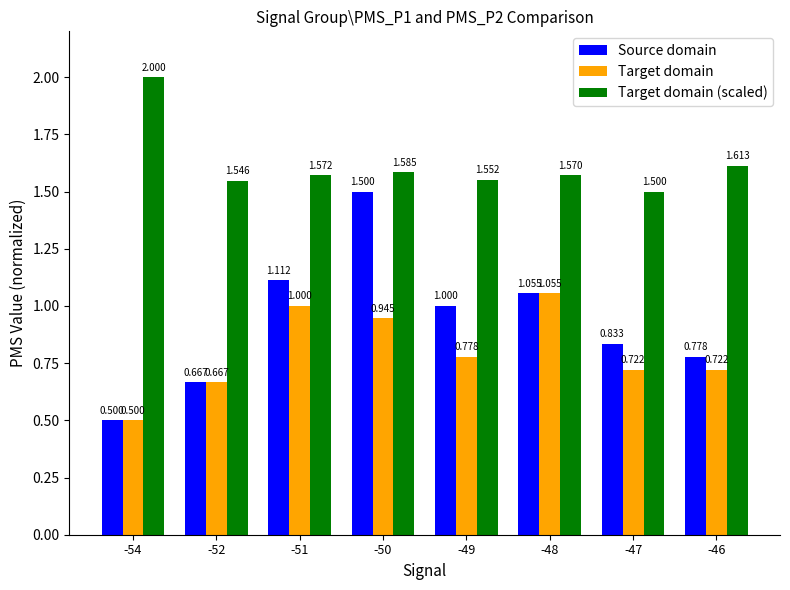

What is the difference between the maximum and second lowest values in the Target domain series?

0.4